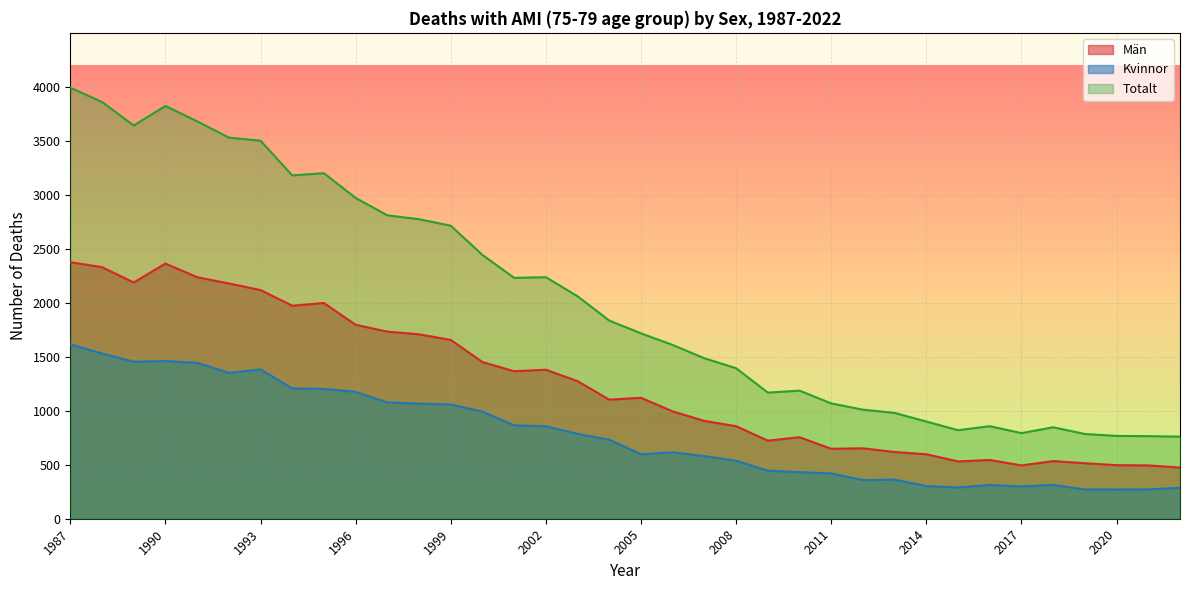

The value of Kvinnor at 2001 is 865. True or false?

True